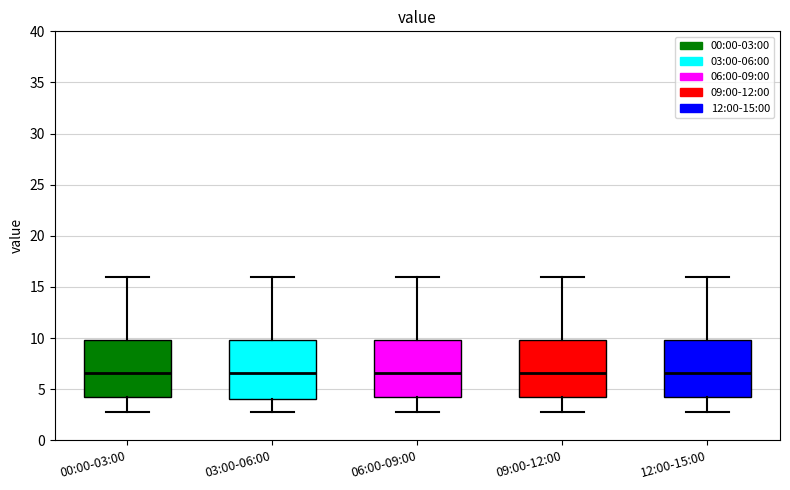

Reading left to right, read every box against the y-axis: the position of its median line, the range the box covers, and the ends of its whiskers. The values are not printed on the chart, so give them approximately, as read against the axis.

00:00-03:00: median 6.5, box 4.0 to 10.0, whiskers 3.0 to 16.0
03:00-06:00: median 6.5, box 4.0 to 10.0, whiskers 3.0 to 16.0
06:00-09:00: median 6.5, box 4.0 to 10.0, whiskers 3.0 to 16.0
09:00-12:00: median 6.5, box 4.0 to 10.0, whiskers 3.0 to 16.0
12:00-15:00: median 6.5, box 4.0 to 10.0, whiskers 3.0 to 16.0